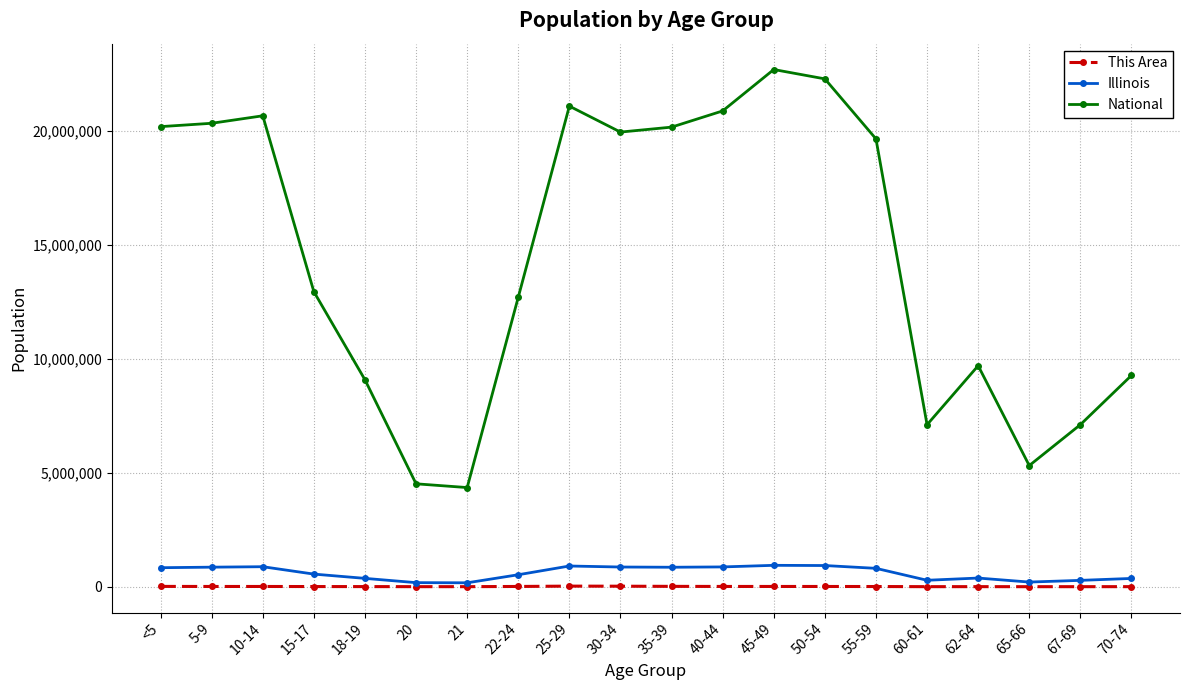

What is the difference between the maximum and minimum values in the National series?

18354297